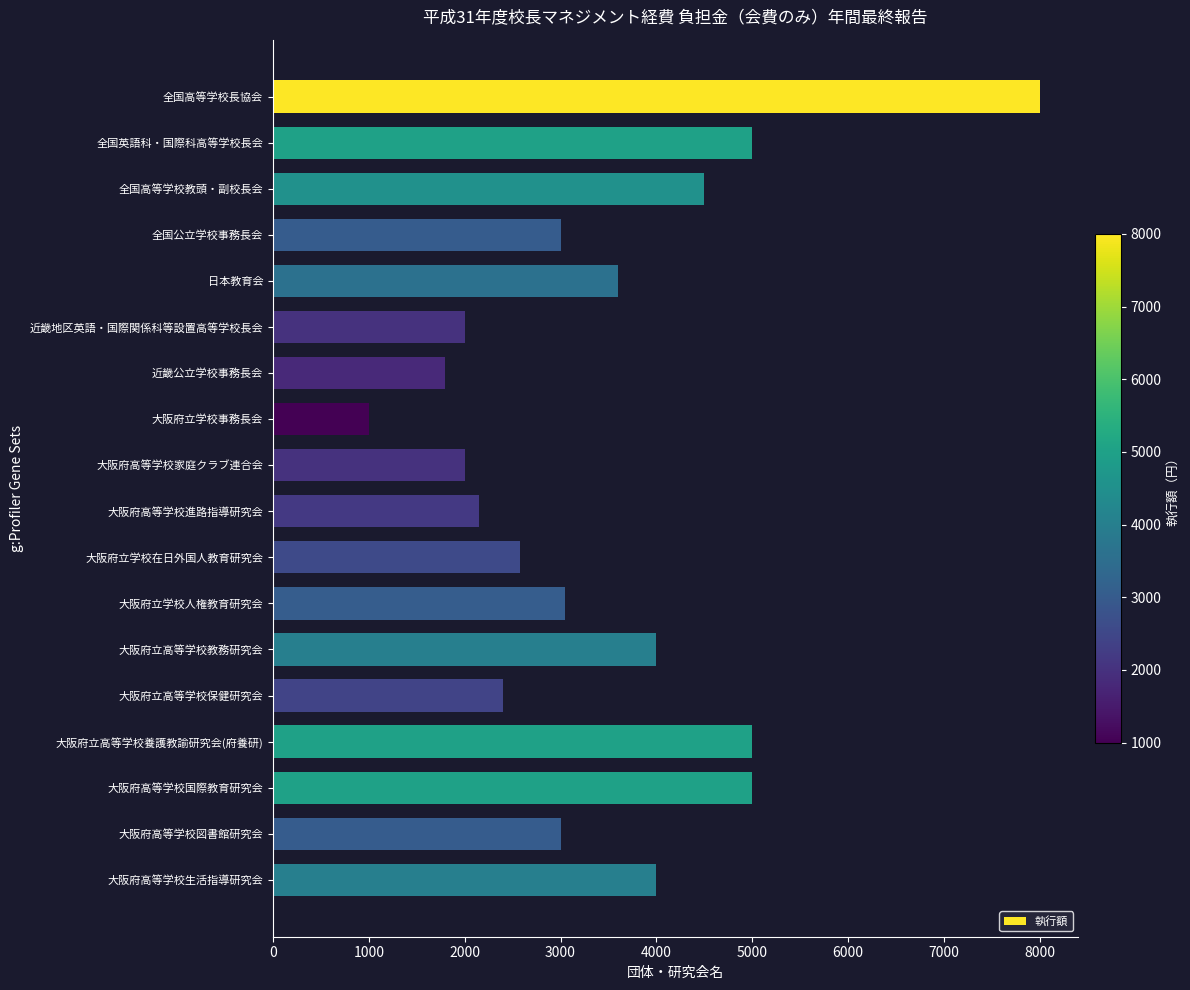

What value does the data have at 大阪府高等学校生活指導研究会, to the nearest 50?

4000